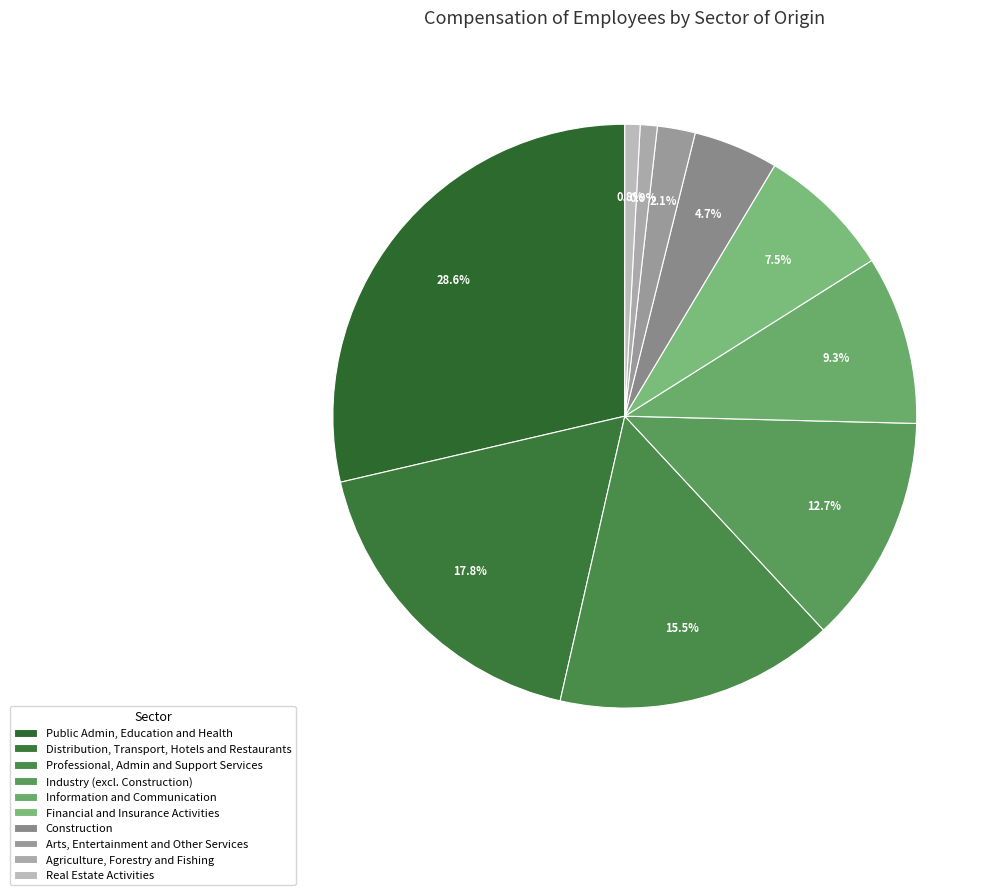

To the nearest percent, what is the difference between the largest and smallest slice percentages?

28%